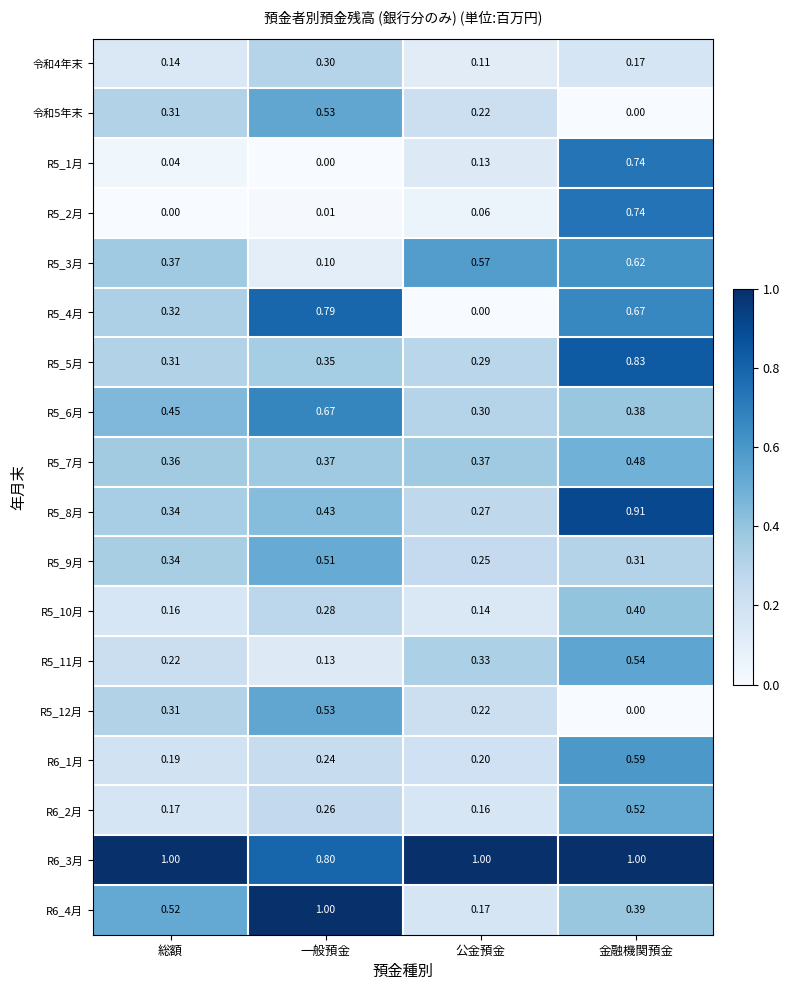

Rank the categories by 令和5年末 value from lowest to highest.

金融機関預金, 公金預金, 総額, 一般預金